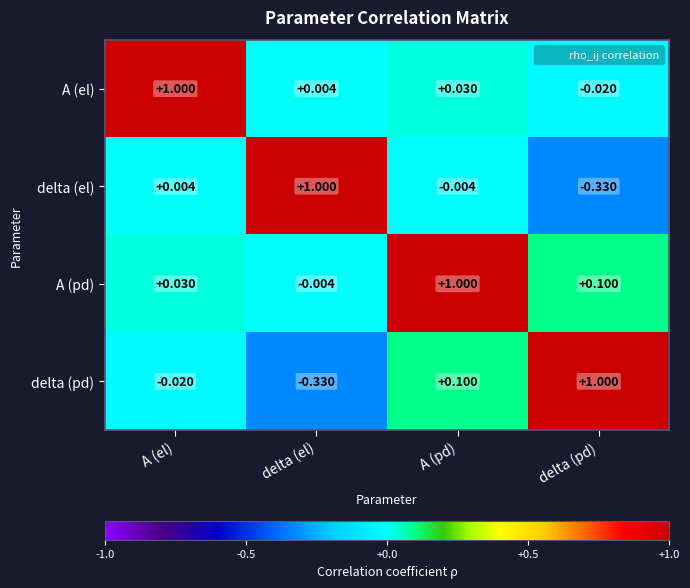

At which category is the sum across all series the highest?

A (pd)